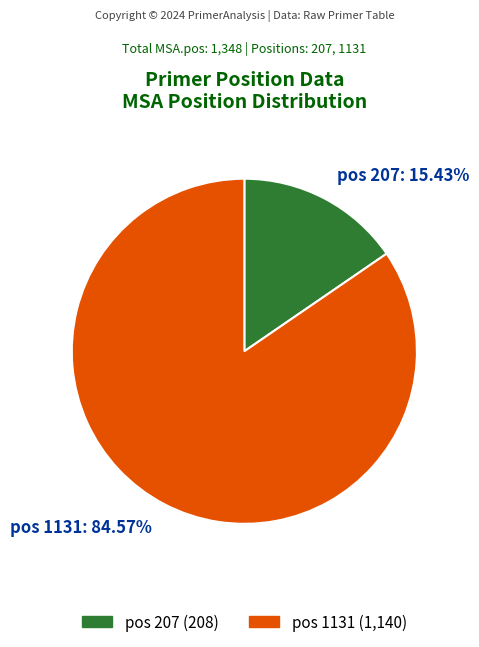

Is the sum of pos 1131: 84.57% and pos 207: 15.43% greater than half?

Yes